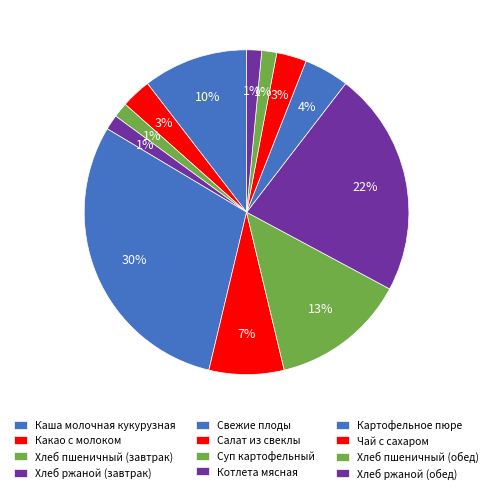

Is there any slice that represents more than half of the pie?

No